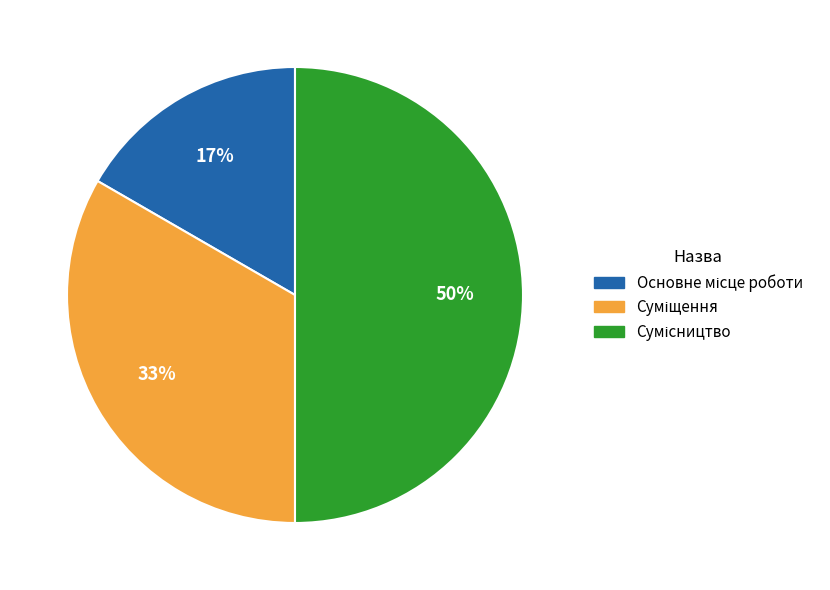

To the nearest percent, what is the average slice percentage?

33%